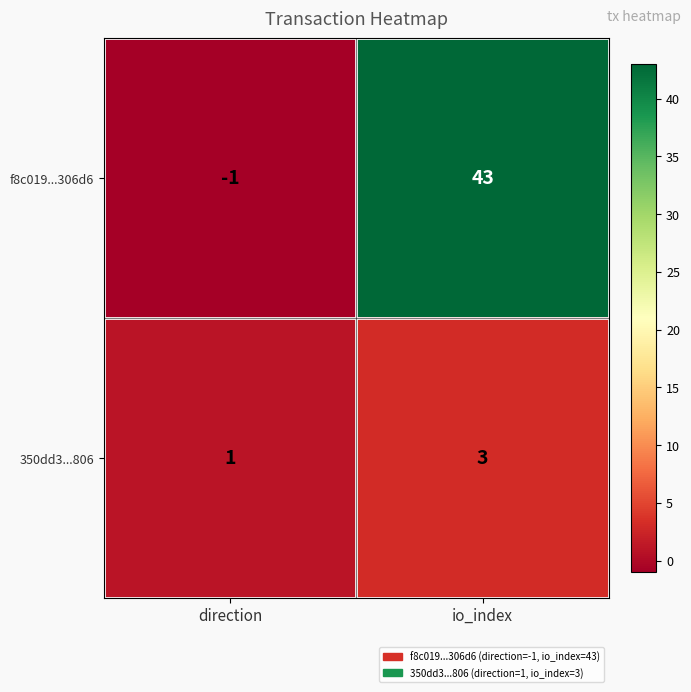

What is the sum of all f8c019...306d6 values?

42